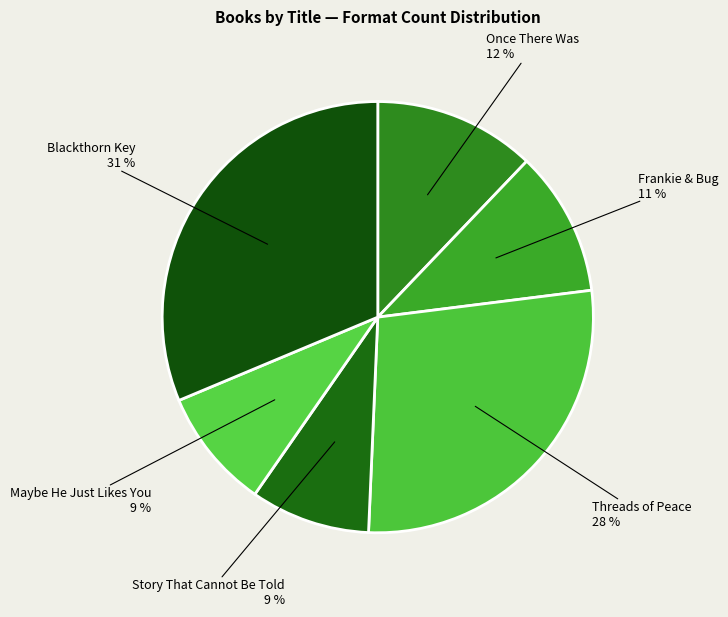

Which category has the biggest portion of the pie?

Blackthorn Key